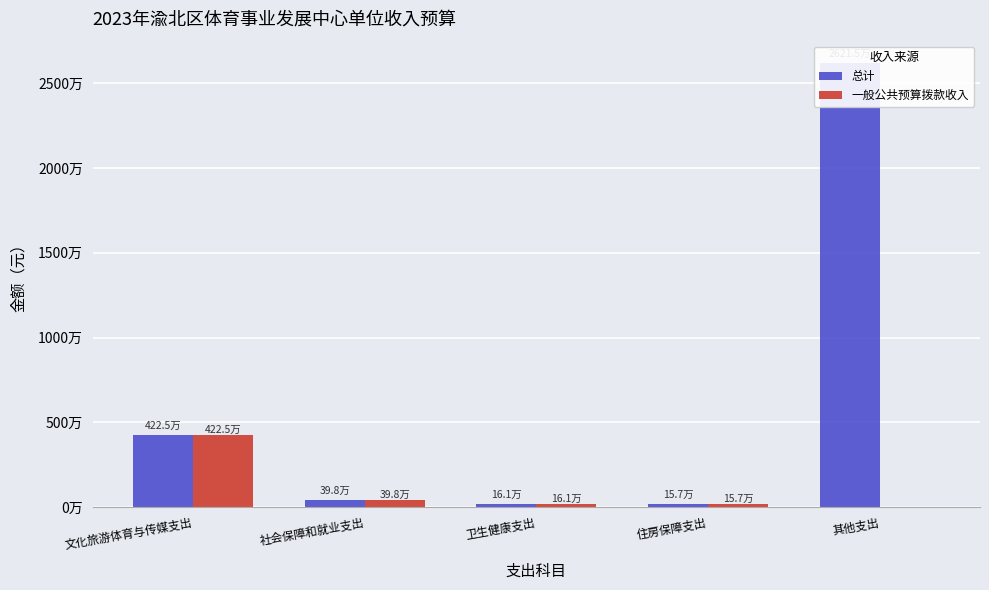

What are all the series names shown in the legend?

总计, 一般公共预算拨款收入